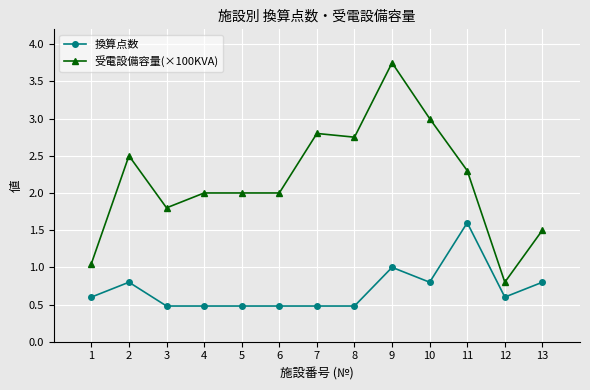

True or false: 受電設備容量(×100KVA) has a value of 2.3 at 11.

True